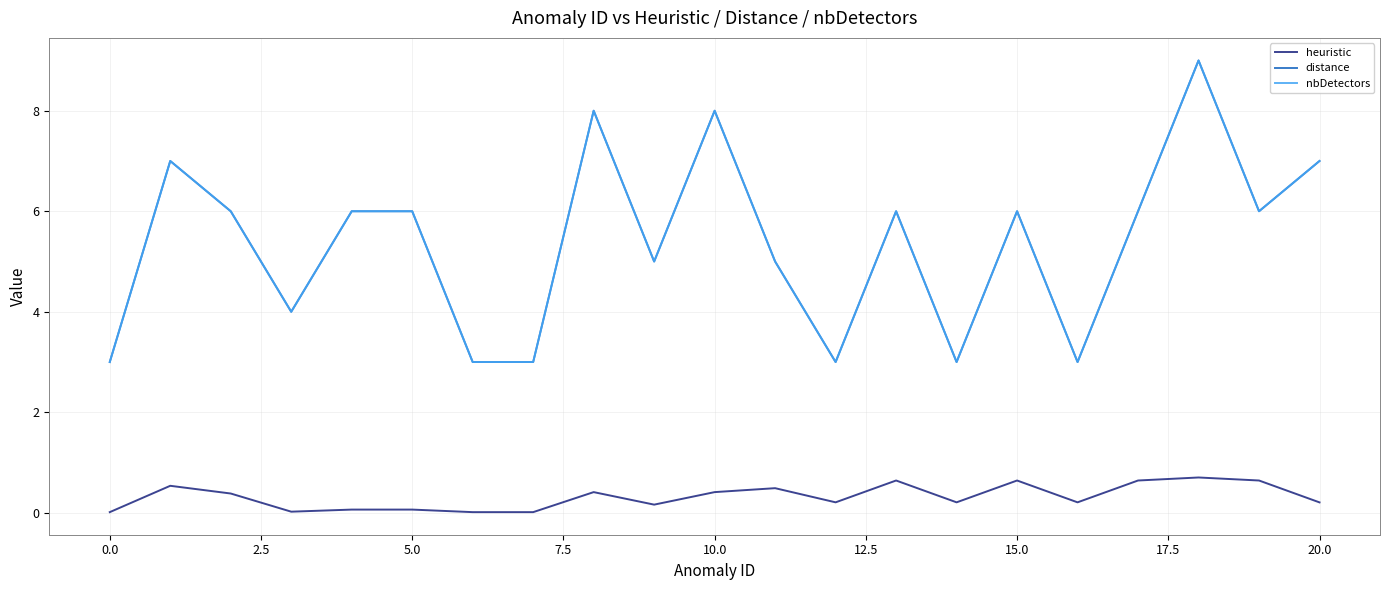

How many distinct data groups are displayed?

3